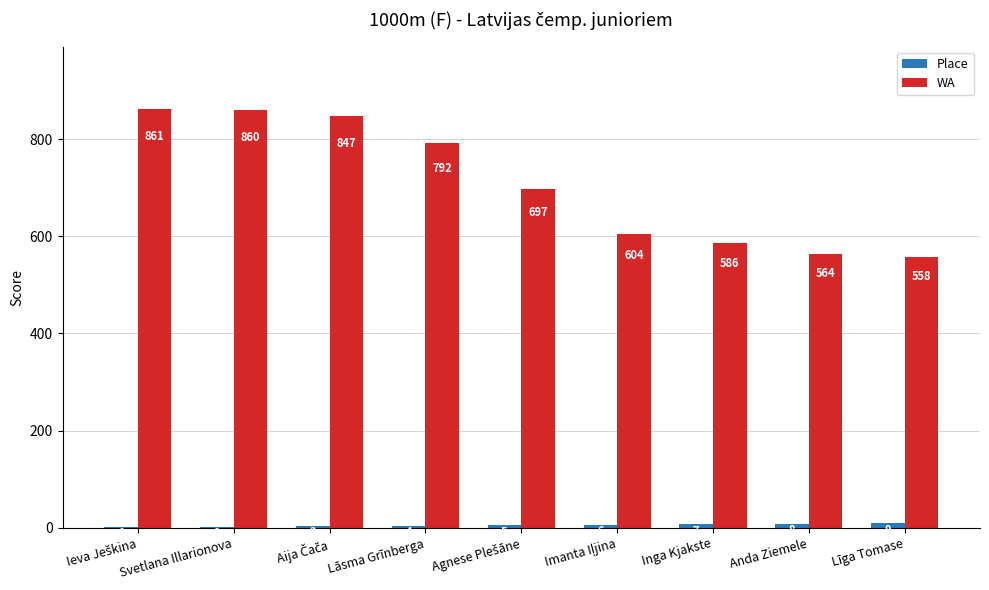

Is it true that WA equals 564 at Anda Ziemele?

True